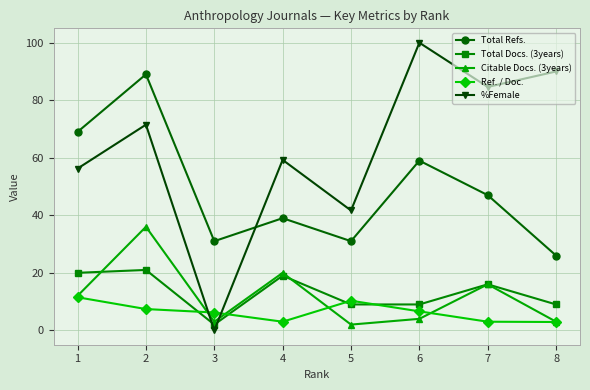

What is the value of the Citable Docs. (3years) point at the 3rd from the left?

3.0